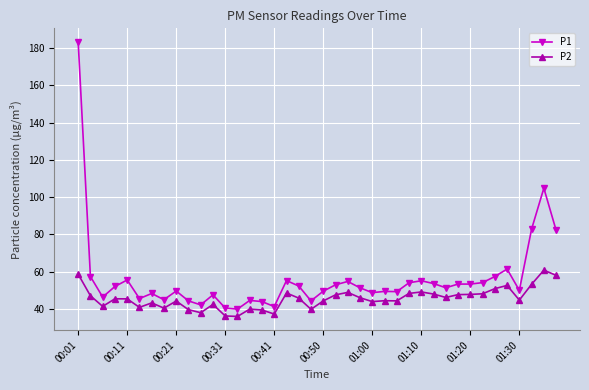

Does the chart display data point markers on the line(s)?

Yes